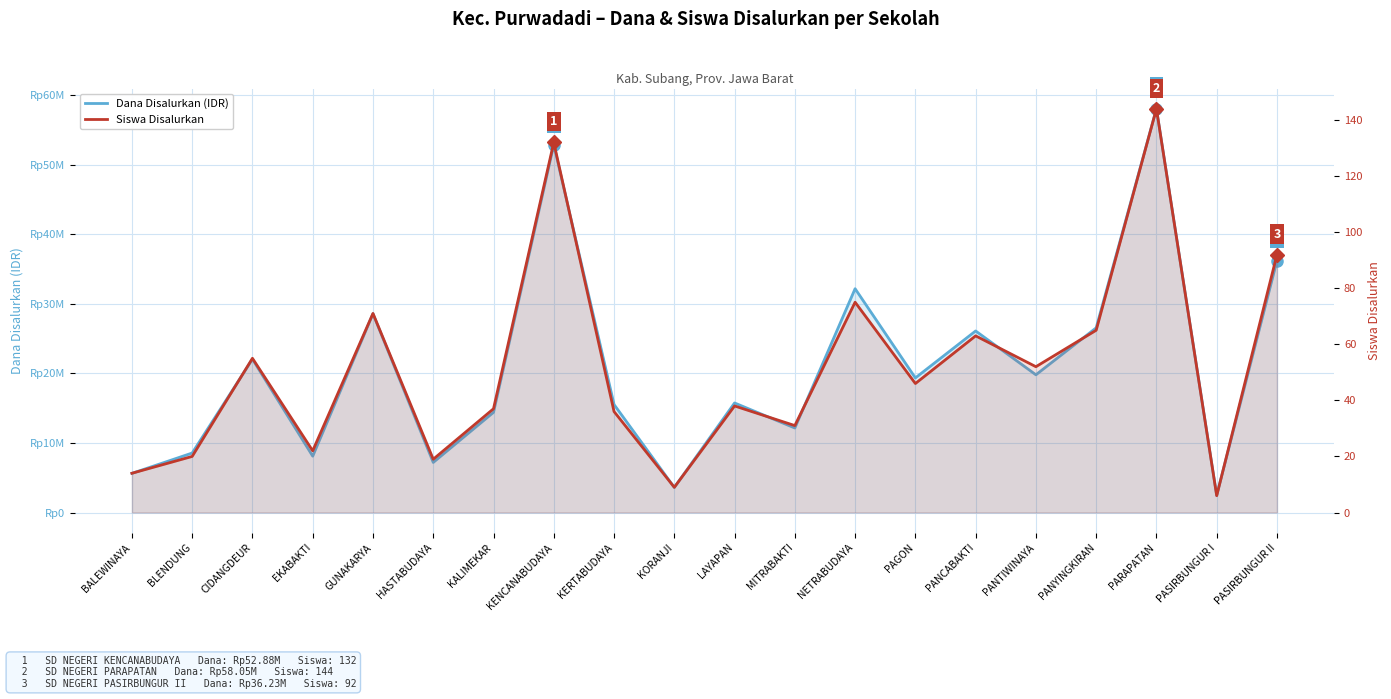

List the labels in order of Dana Disalurkan (IDR) value, smallest first.

PASIRBUNGUR I, KORANJI, BALEWINAYA, HASTABUDAYA, EKABAKTI, BLENDUNG, MITRABAKTI, KALIMEKAR, KERTABUDAYA, LAYAPAN, PAGON, PANTIWINAYA, CIDANGDEUR, PANCABAKTI, PANYINGKIRAN, GUNAKARYA, NETRABUDAYA, PASIRBUNGUR II, KENCANABUDAYA, PARAPATAN